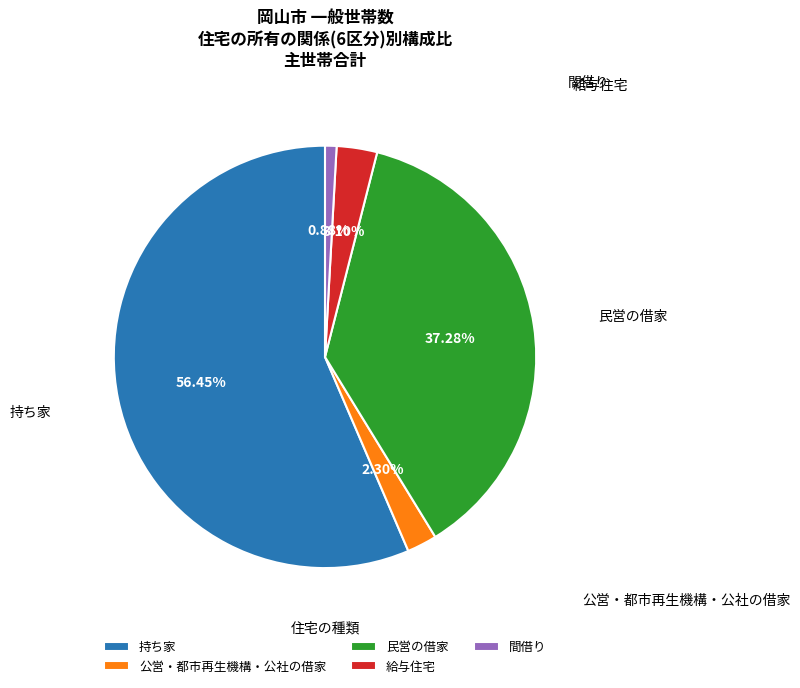

Which has a higher value, 間借り or 民営の借家?

民営の借家